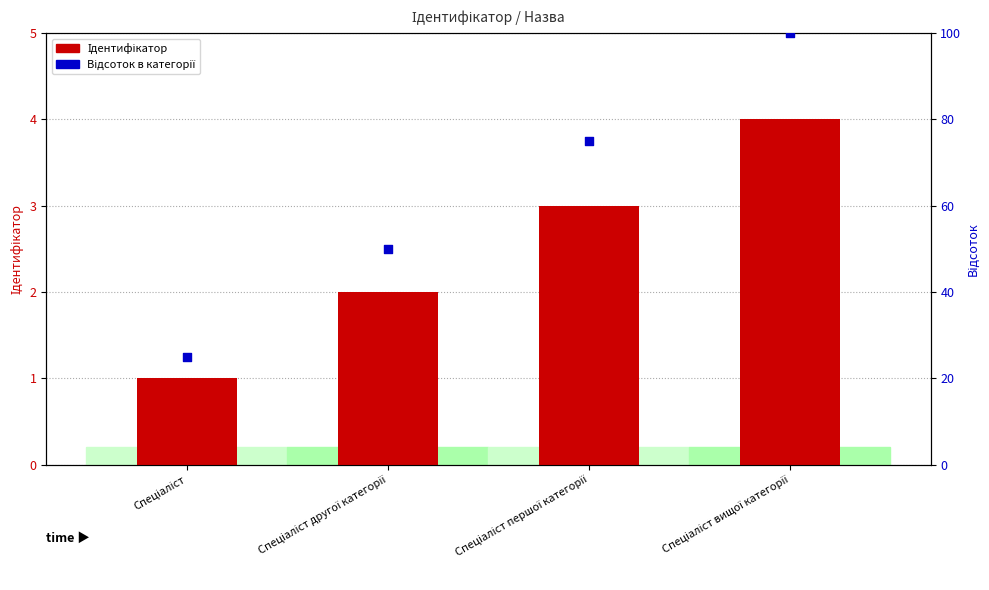

Is the value of Ідентифікатор at Спеціаліст першої категорії greater than the value of Відсоток в категорії at Спеціаліст першої категорії?

No